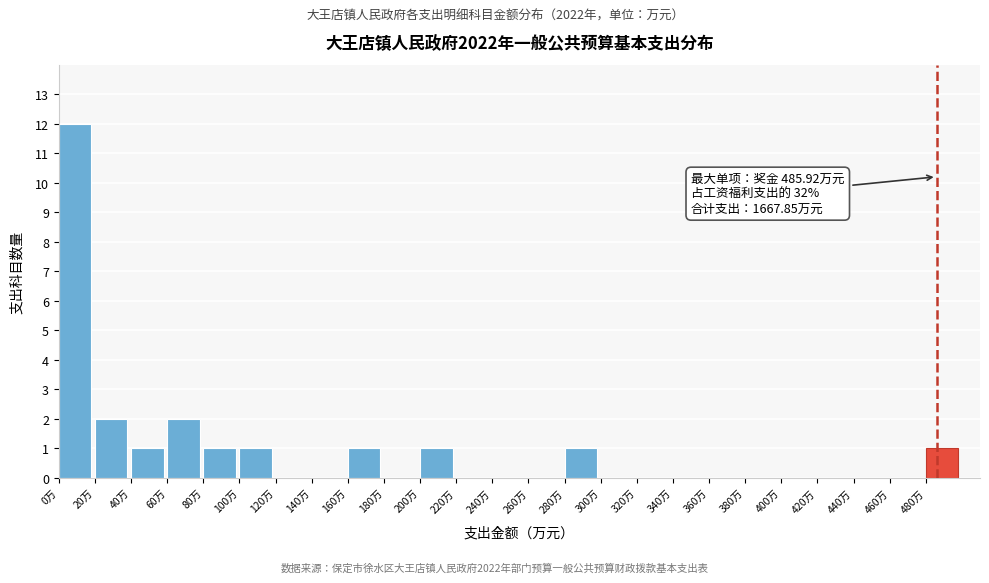

Which range on the x-axis has the tallest bar?

0 to 20